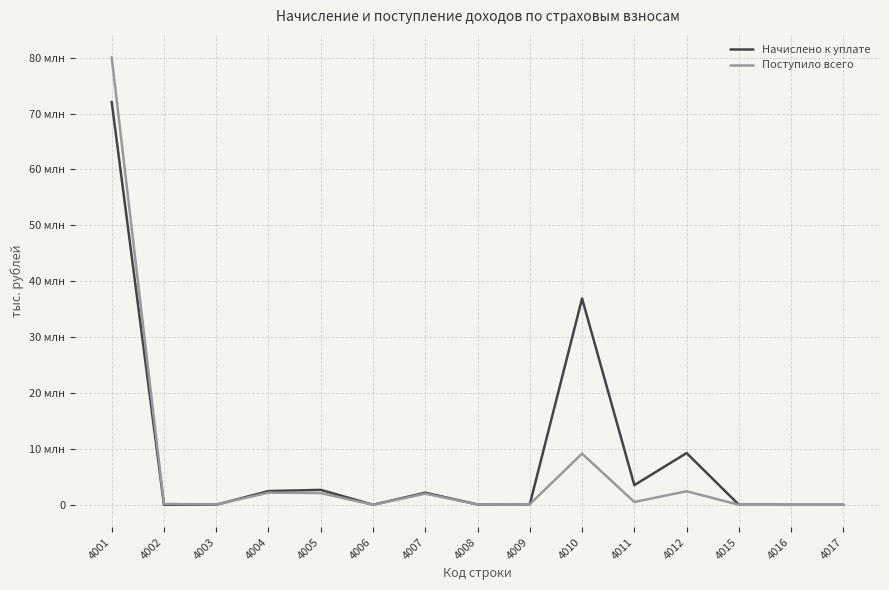

At how many categories does at least one series exceed 72226739?

1